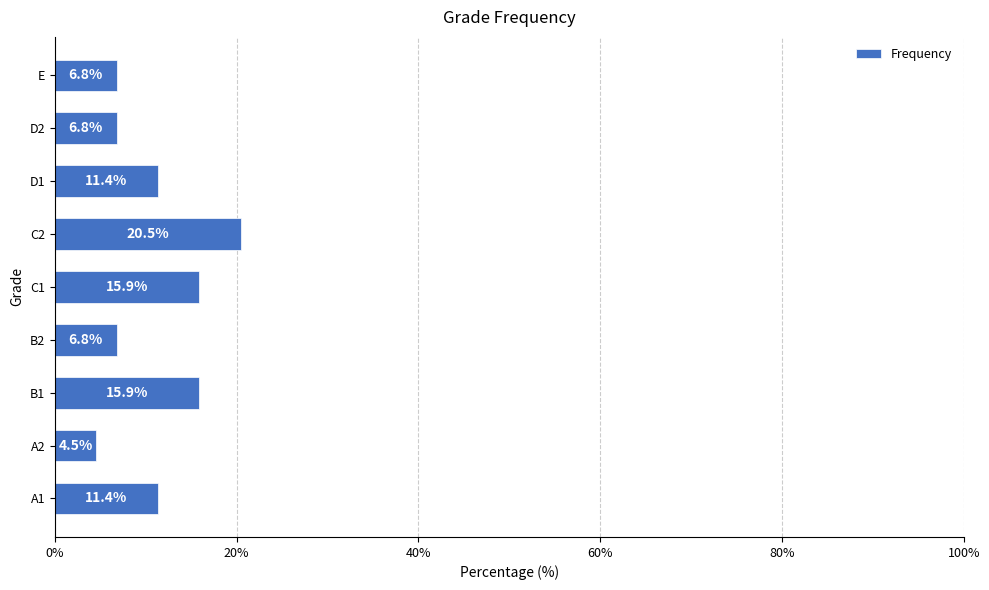

Reading bottom to top, what are all the values shown in this chart?

11.4	4.5	15.9	6.8	15.9	20.5	11.4	6.8	6.8